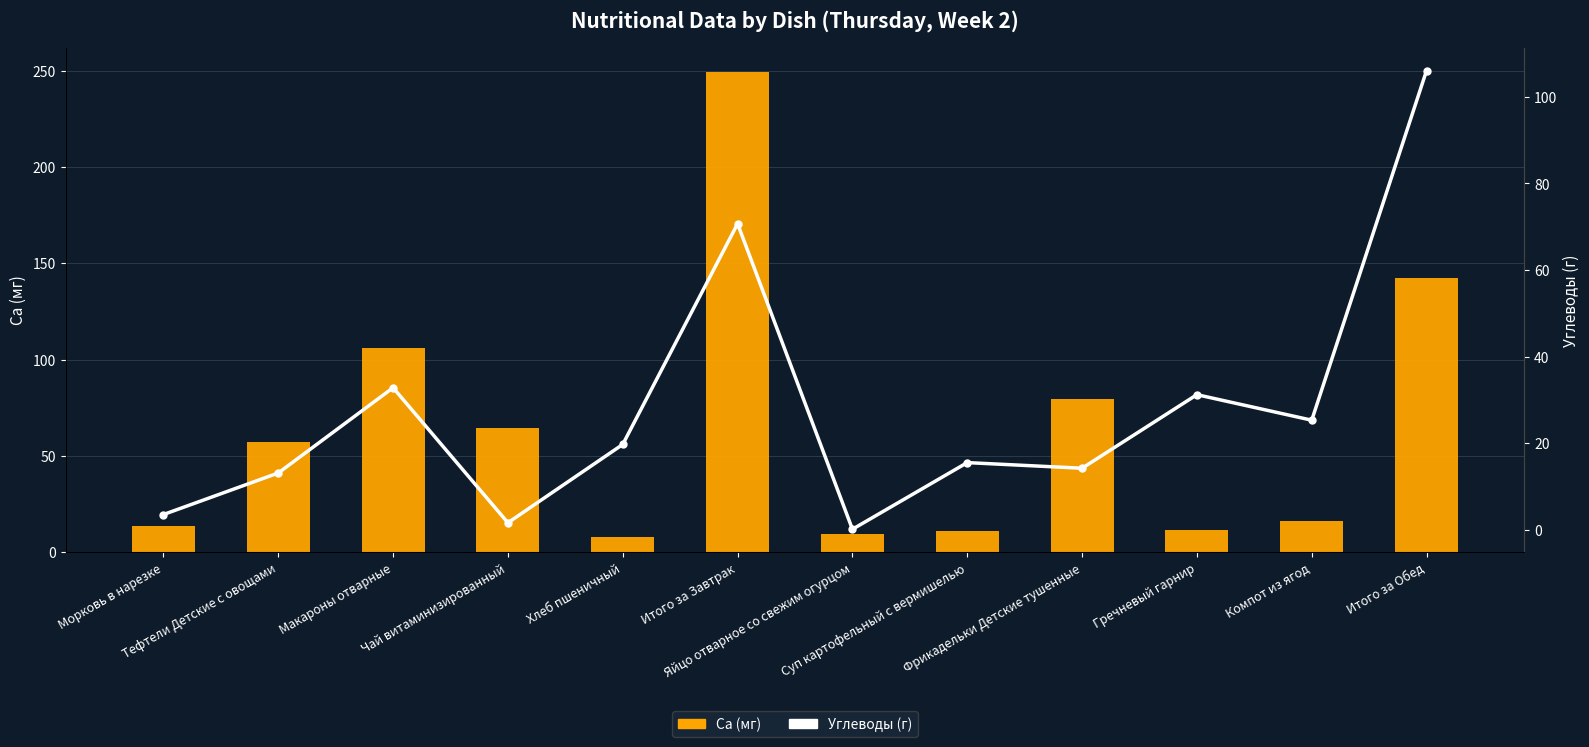

What is the value of the Ca (мг) bar at the 7th from the left?

9.7